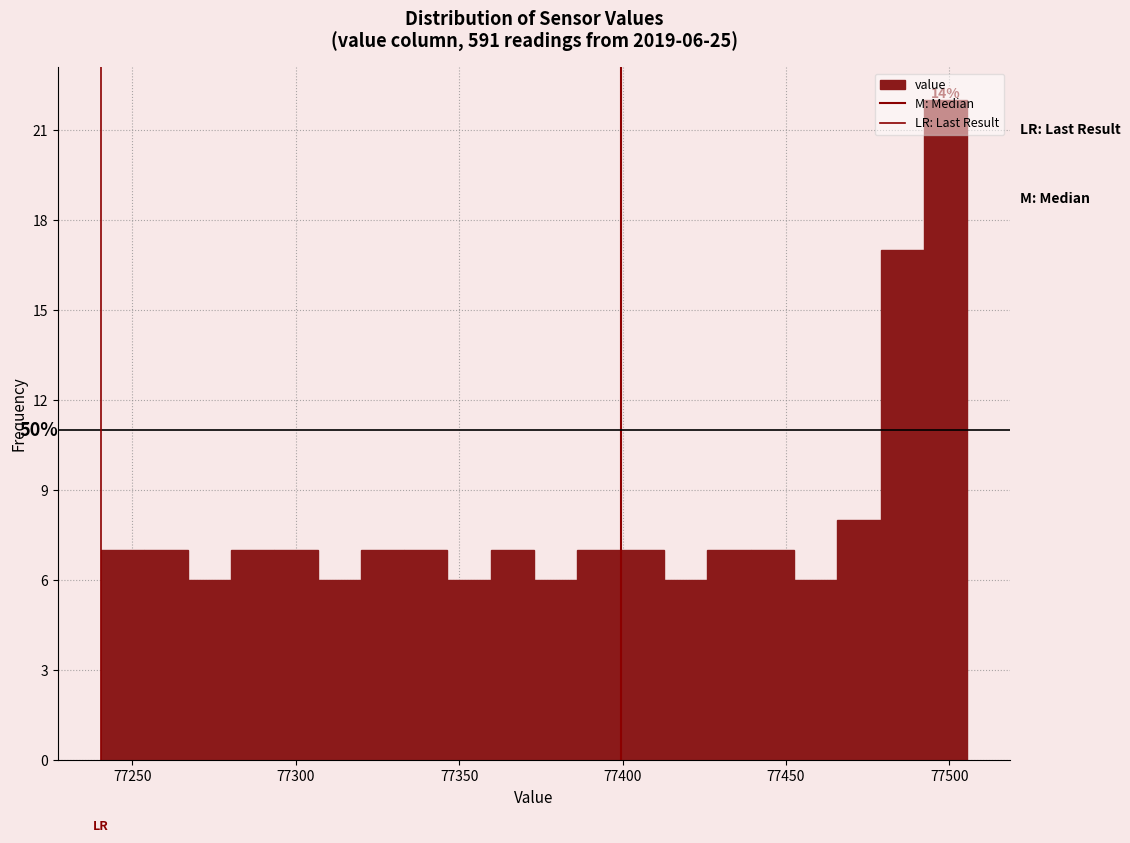

Read against the x-axis, roughly where is the centre of the tallest bar?

77500